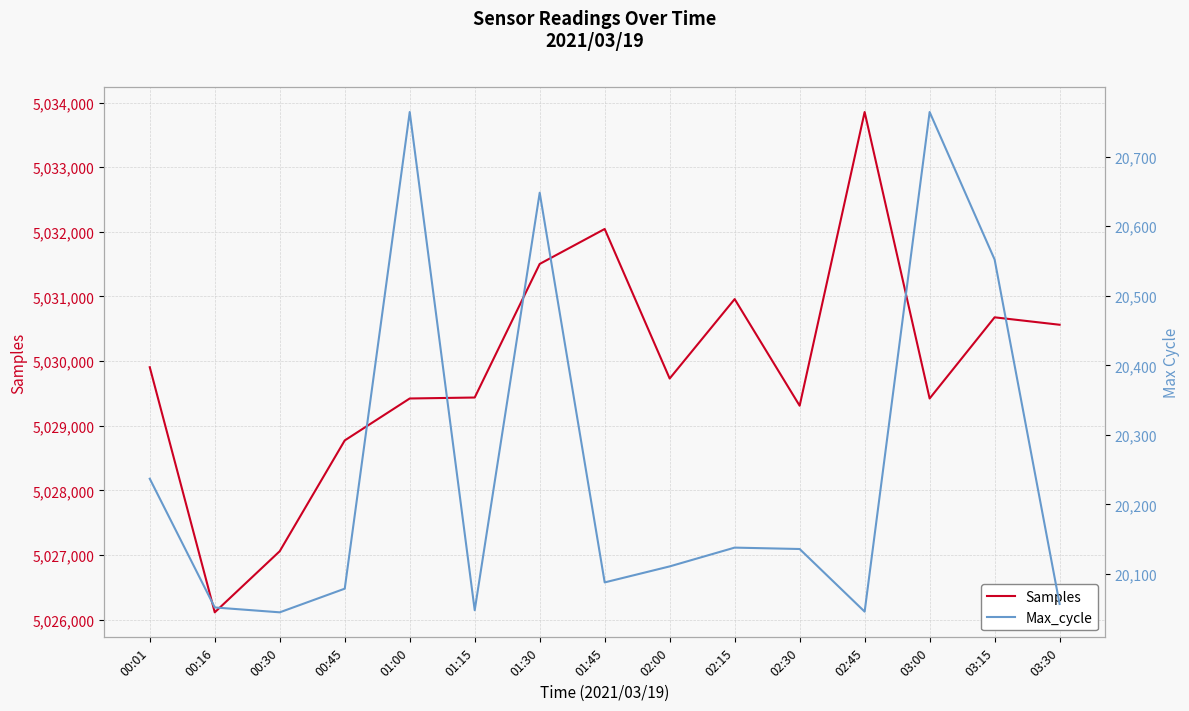

How many categories are shown in the chart?

15